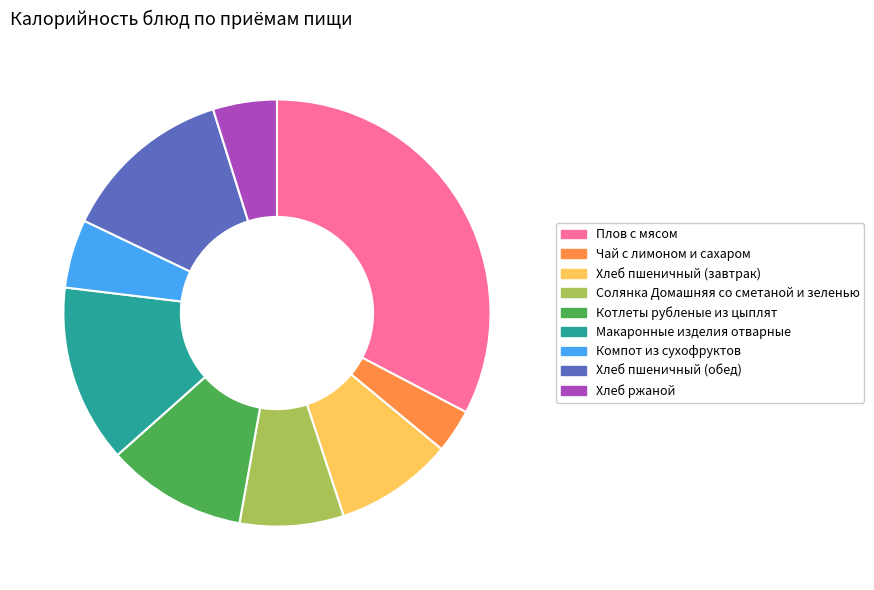

Approximately how many times larger is the value at Хлеб пшеничный (обед) compared to Макаронные изделия отварные?

1.0